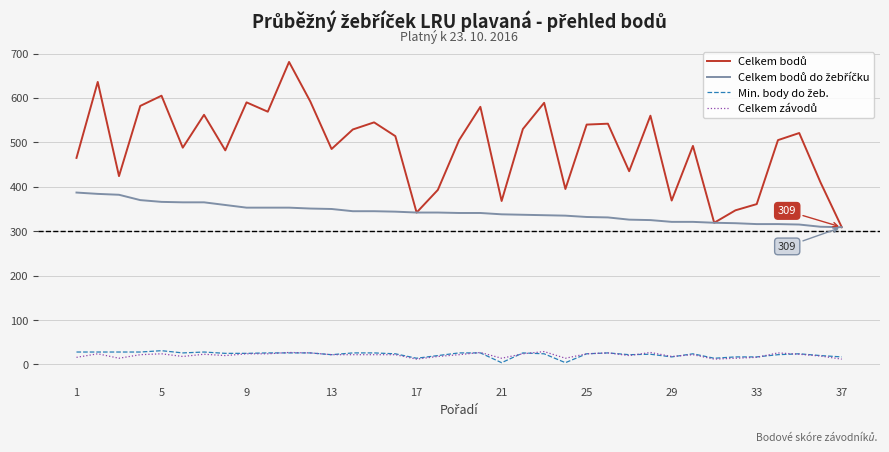

What is the maximum value shown in the chart?

681